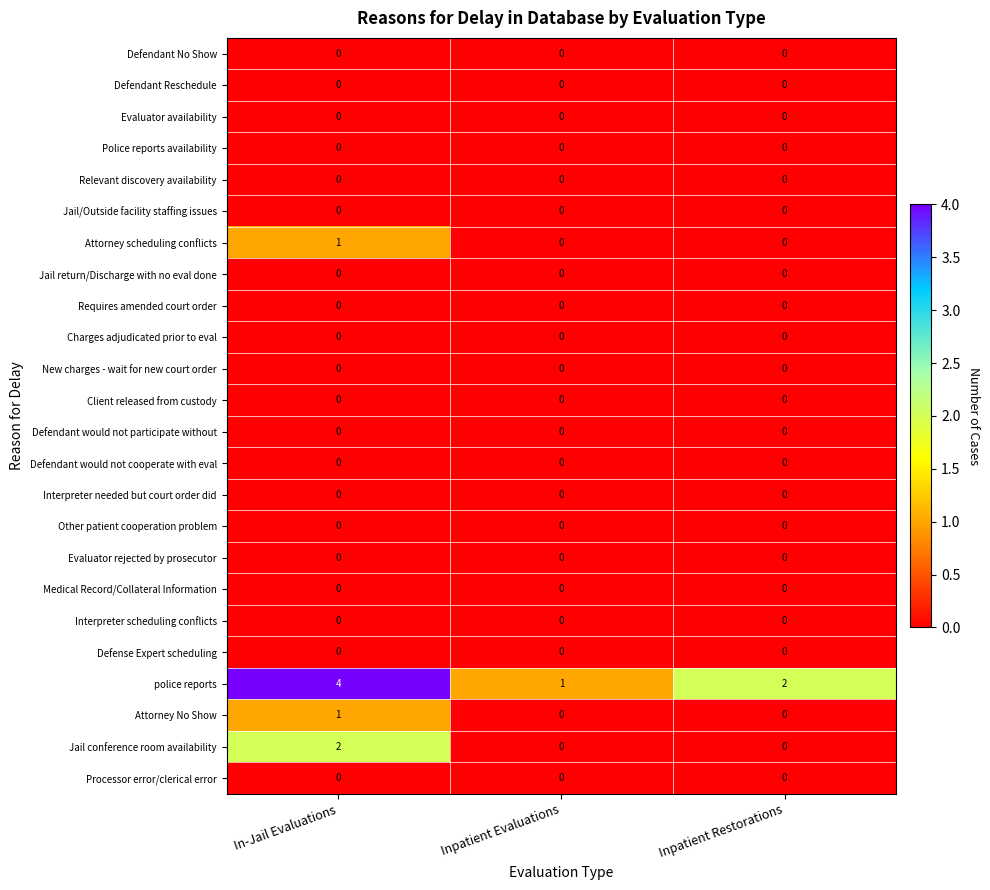

How many distinct data groups are displayed?

24